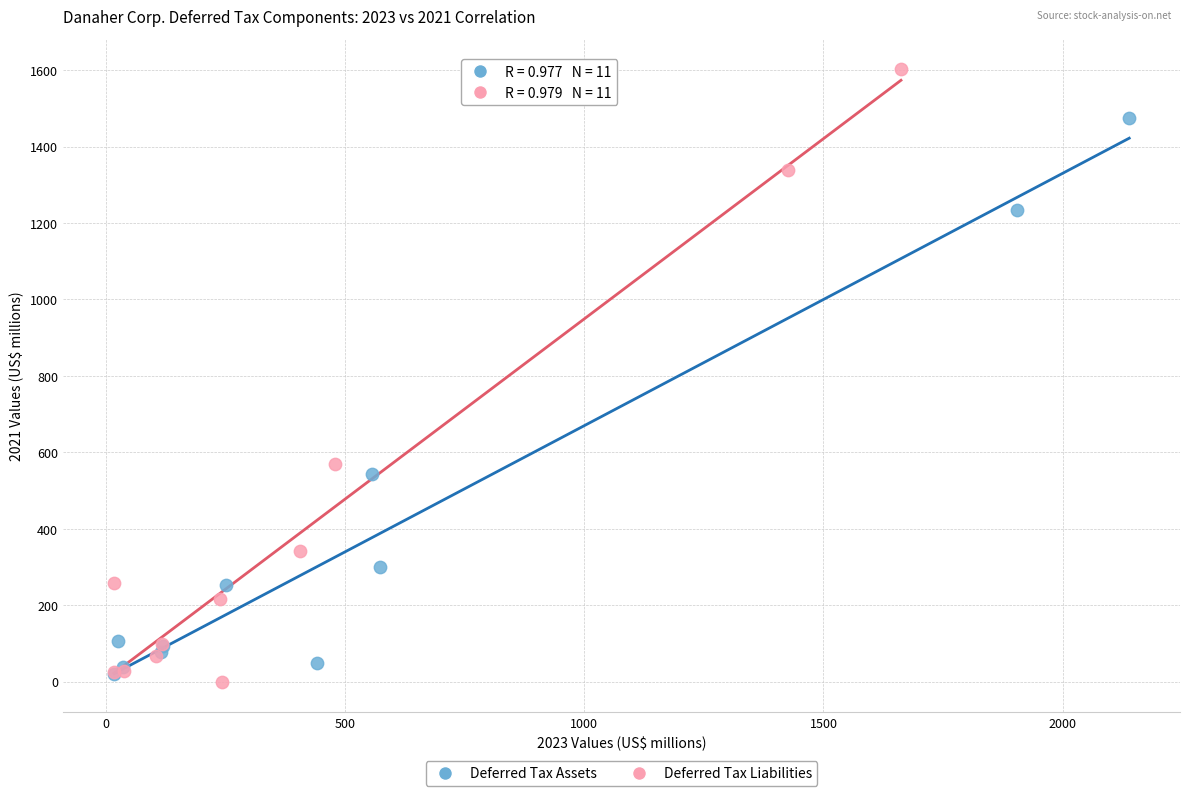

Which series contains the highest Y value?

Deferred Tax Liabilities